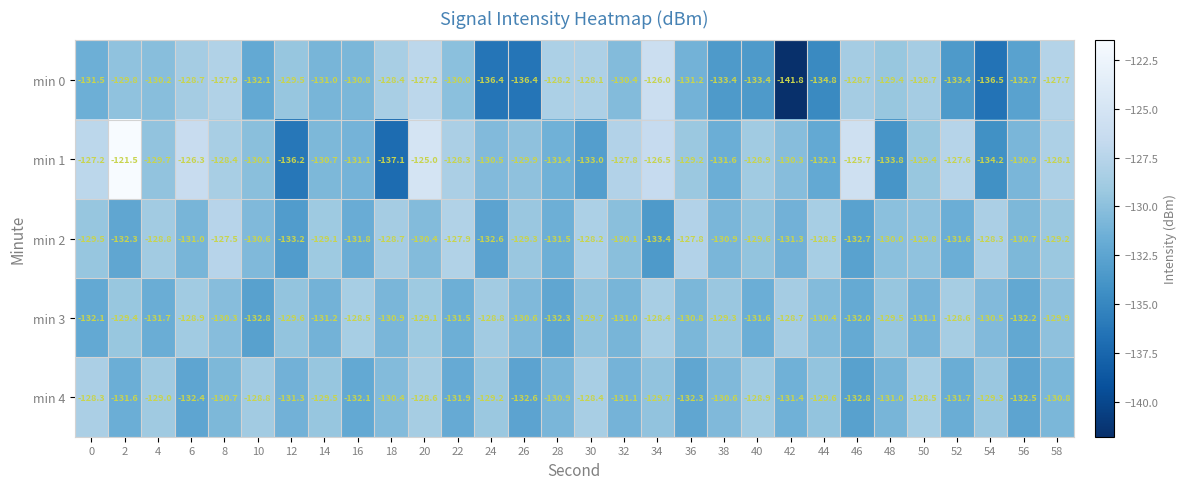

The min 4 series shows -53.5 at 10. True or false?

False